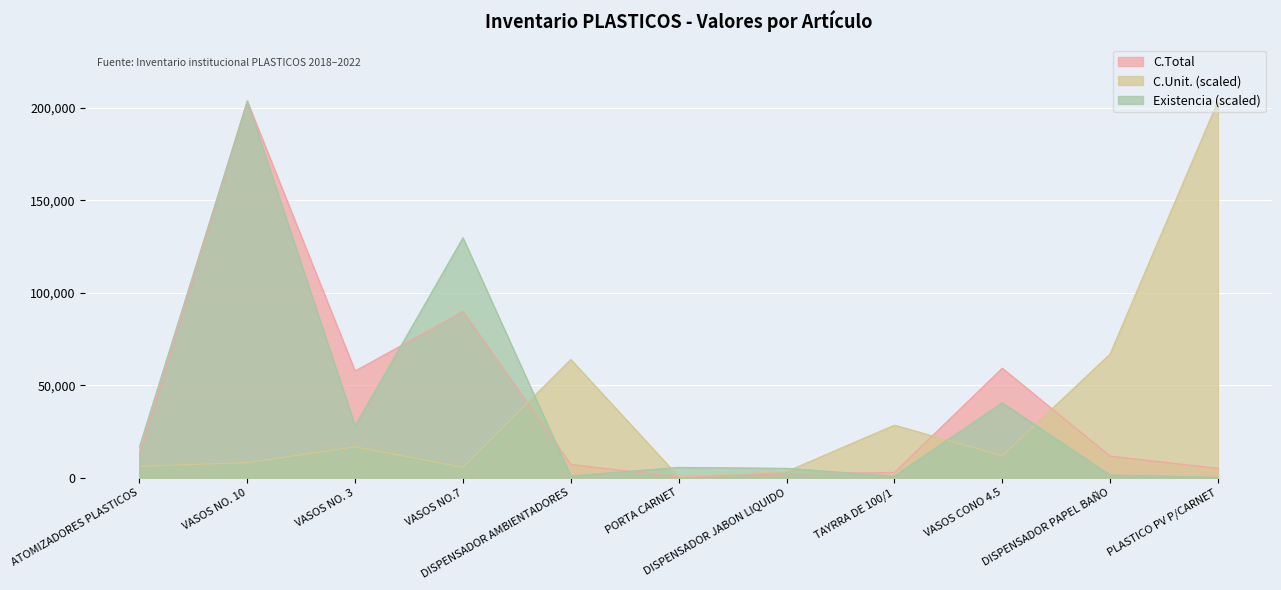

What is the label of the 10th point from the right?

VASOS NO. 10